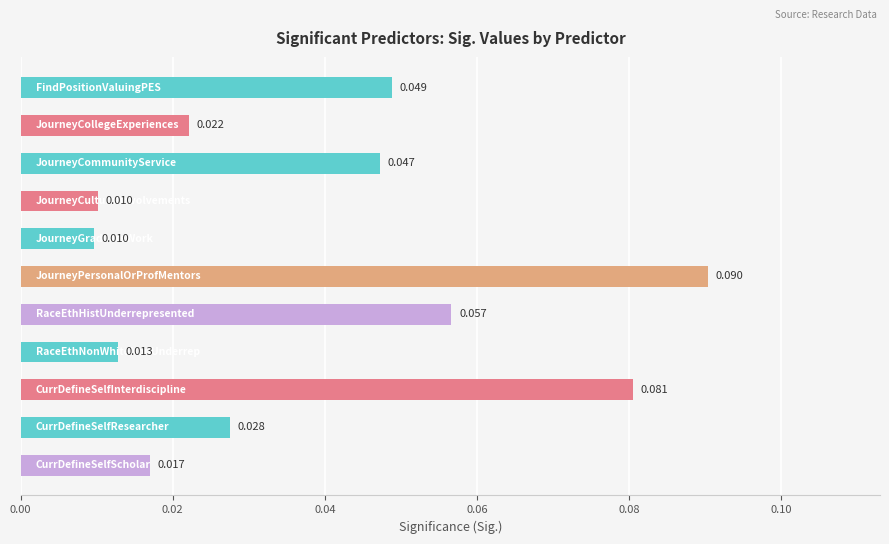

Does the chart contain any negative values?

No